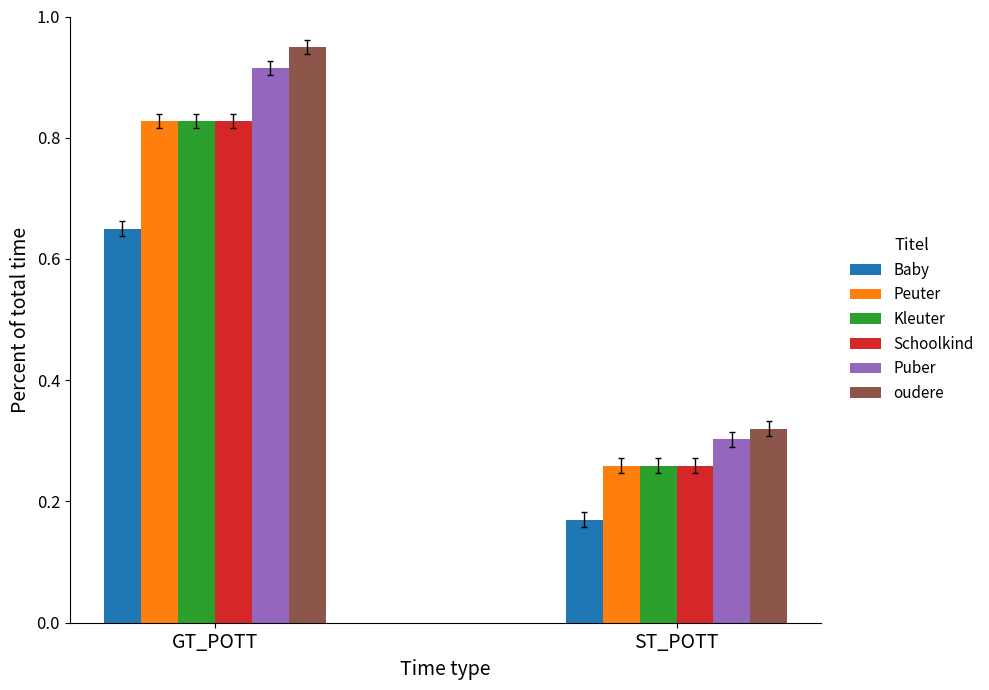

What is the average value of the Schoolkind series?

0.5